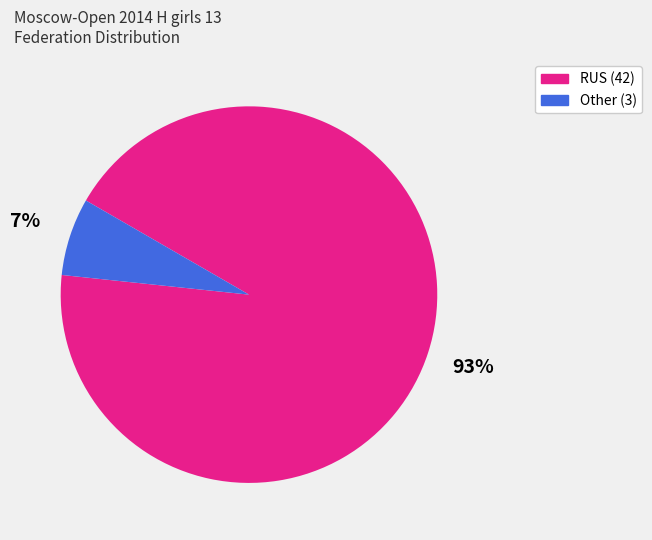

What is the ratio of the value at Other to the value at RUS?

0.1